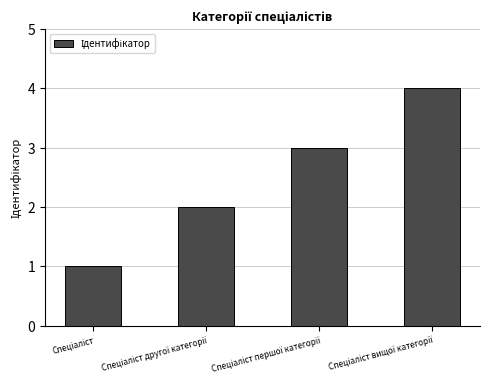

What is the difference between the maximum and minimum values?

3